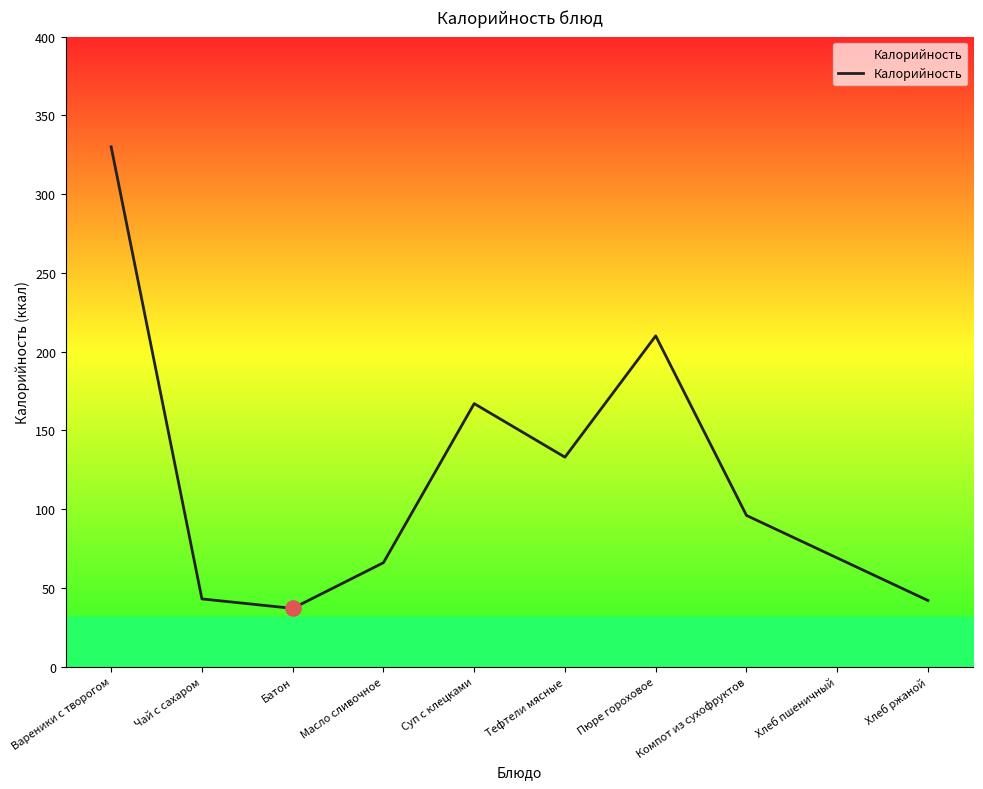

What is the ratio of the value at Суп с клецками to the value at Батон?

4.5